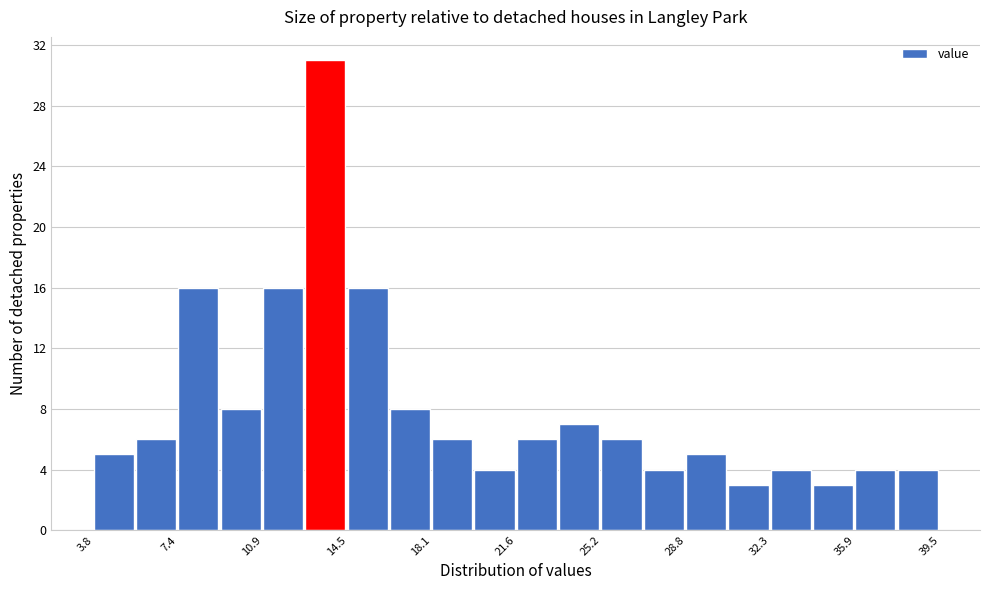

Around what value on the x-axis is the tallest bar? Give the approximate position of its centre, as read against the axis.

13.5